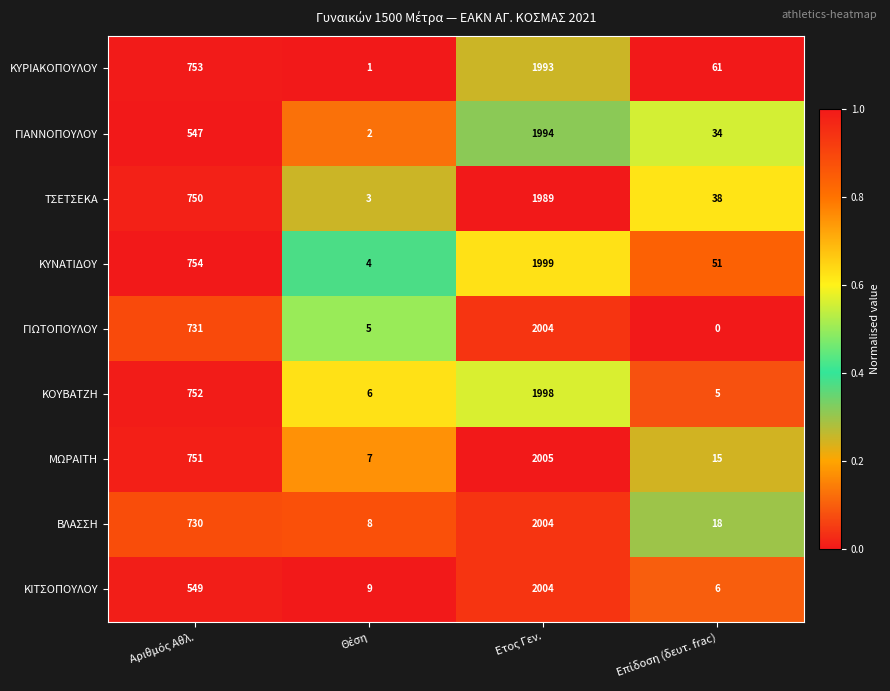

What is the average value of the ΓΙΑΝΝΟΠΟΥΛΟΥ series?

644